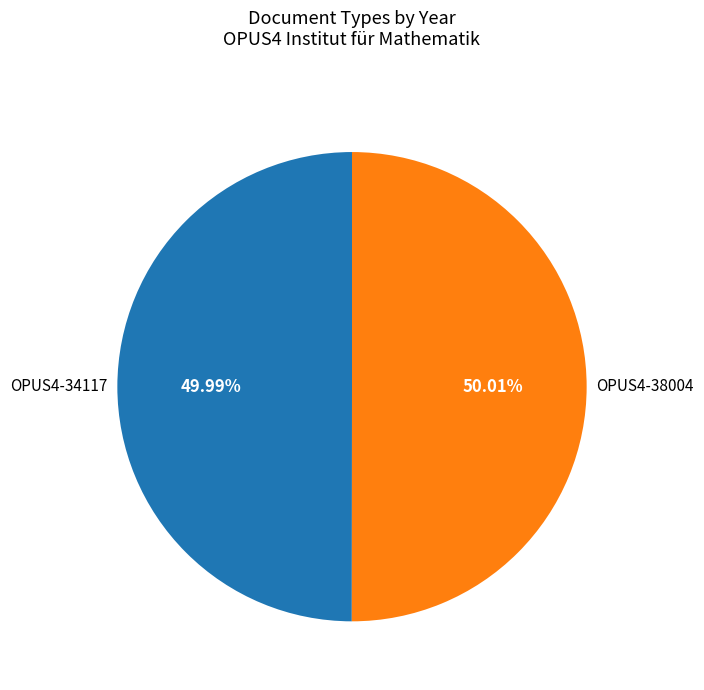

Is there any slice that represents more than half of the pie?

Yes